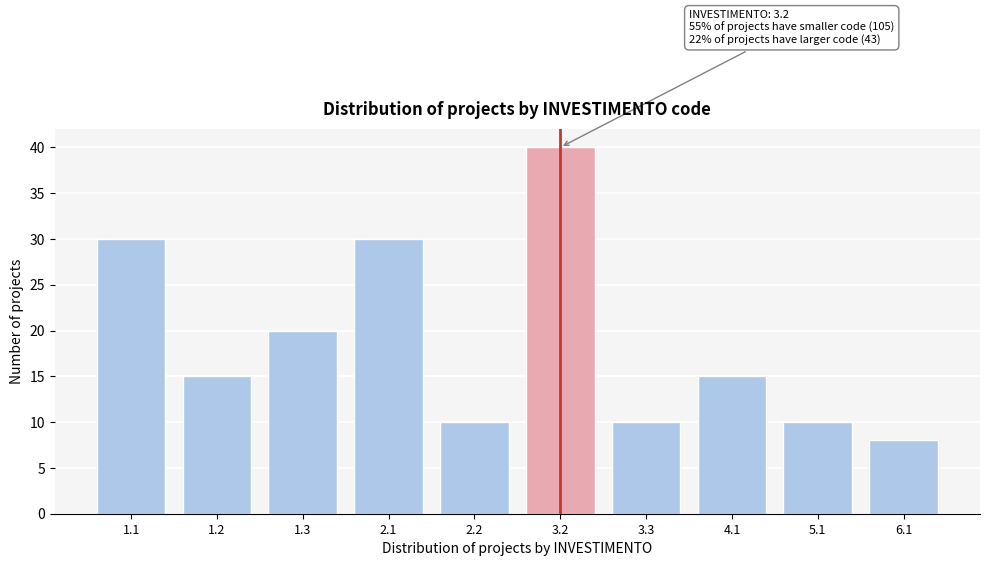

Reading left to right, what are all the values shown in this chart?

30	15	20	30	10	40	10	15	10	8